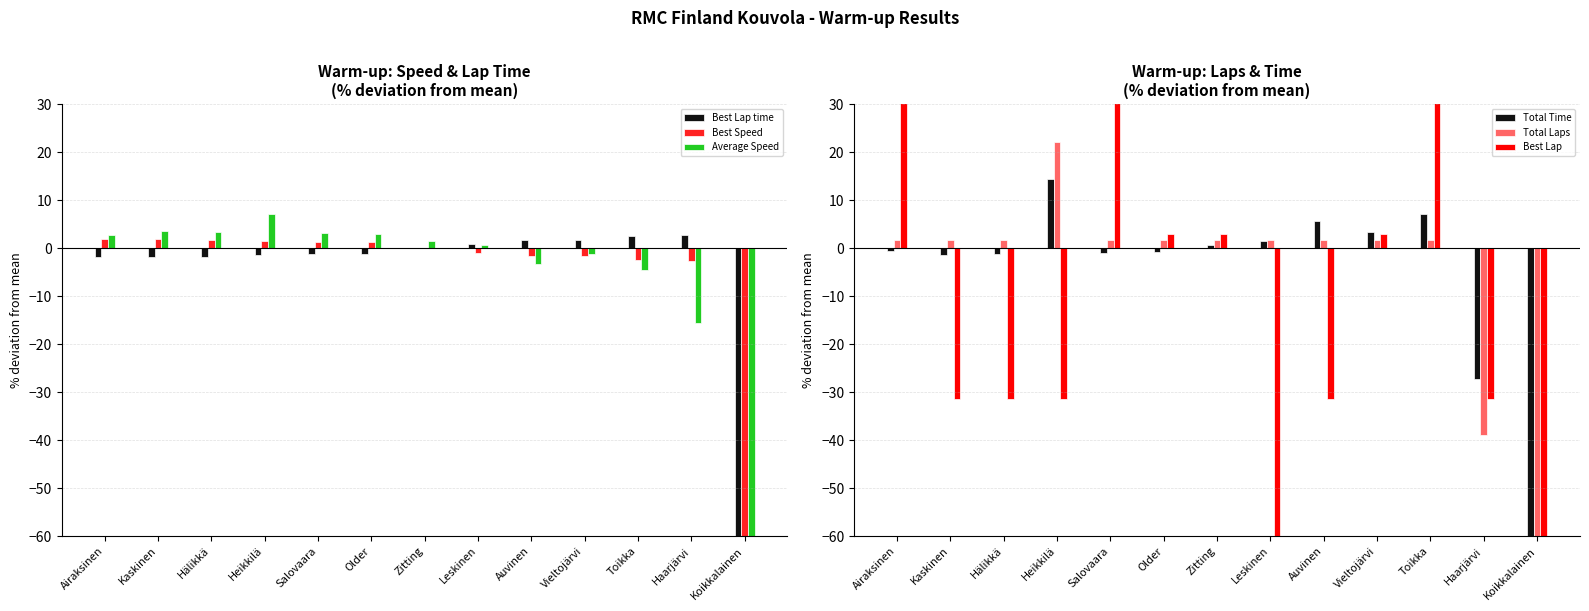

What is the spread (max minus min) of values at Older?

4.1